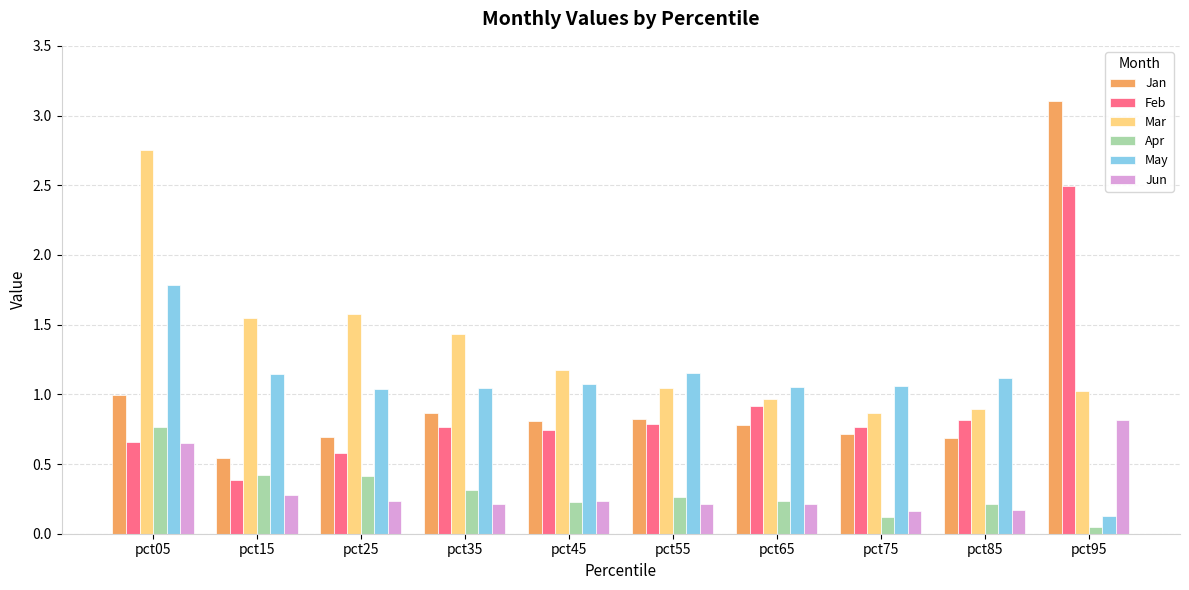

Rank the series at pct85 from highest to lowest value.

May, Mar, Feb, Jan, Apr, Jun